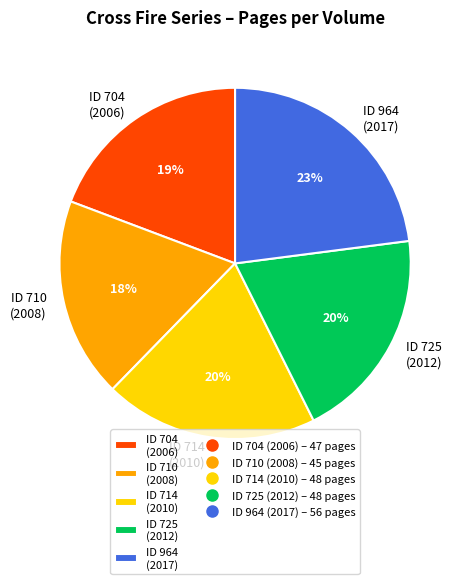

How many slices are in this pie chart?

5